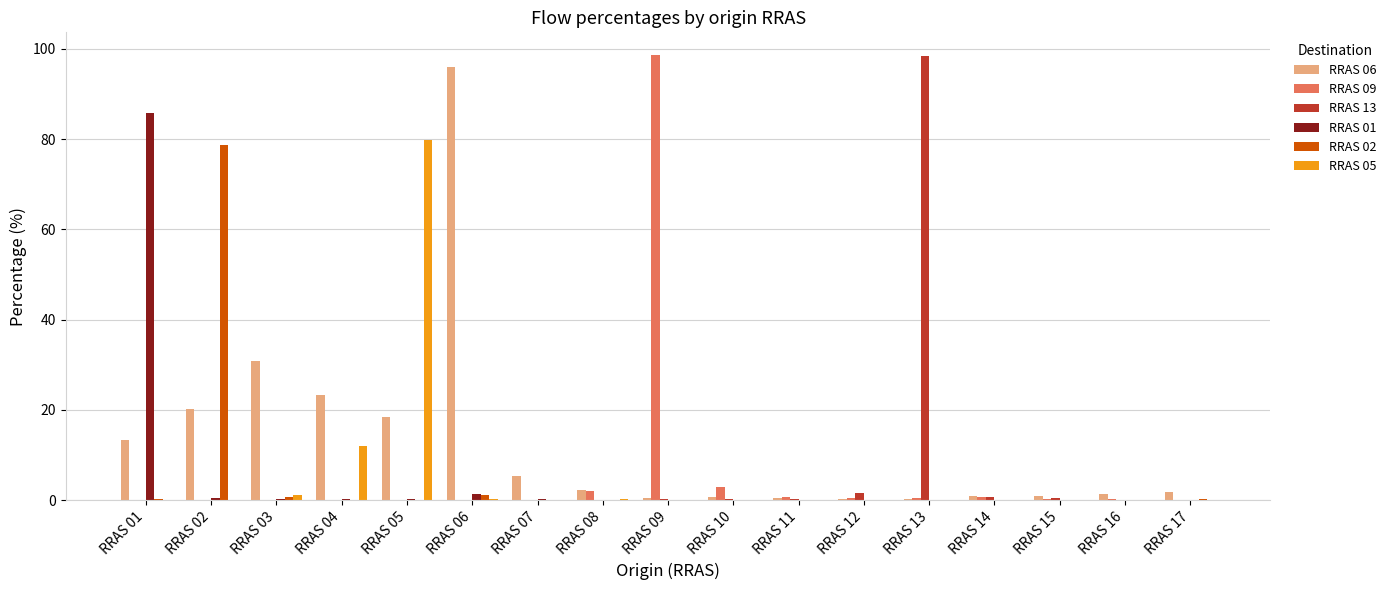

Is the value of RRAS 09 at RRAS 09 greater than the value of RRAS 01 at RRAS 06?

Yes